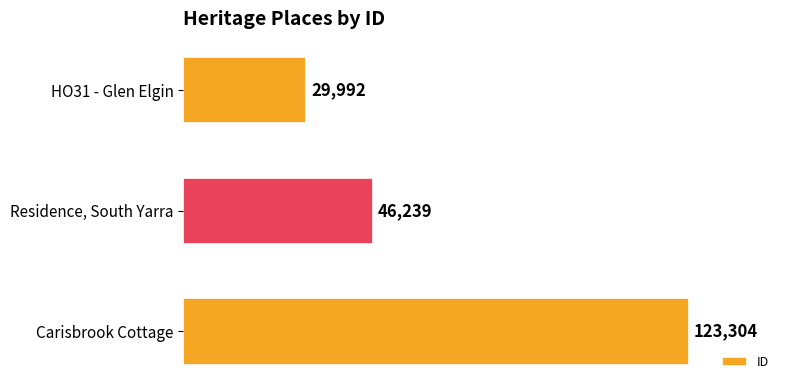

At which label is the value closest to 76648?

Residence, South Yarra